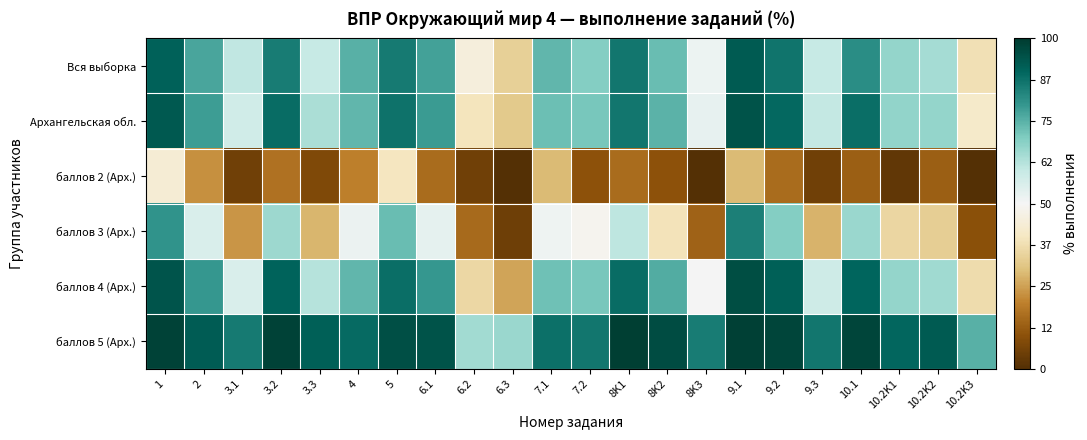

At 8K1, list the series in order from smallest to largest.

баллов 2 (Арх.), баллов 3 (Арх.), Вся выборка, Архангельская обл., баллов 4 (Арх.), баллов 5 (Арх.)